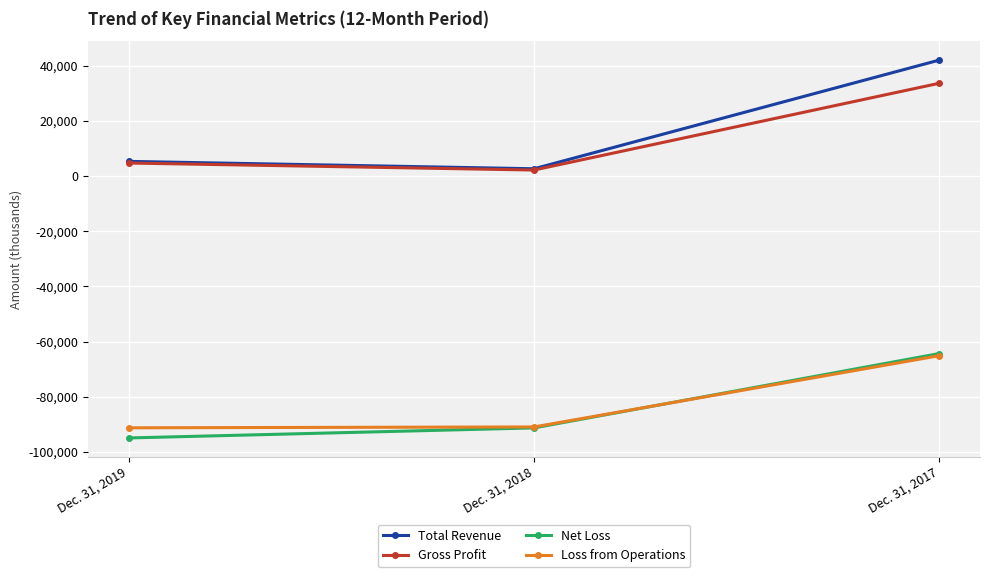

The value of Net Loss at Dec. 31, 2019 is -158527. True or false?

False